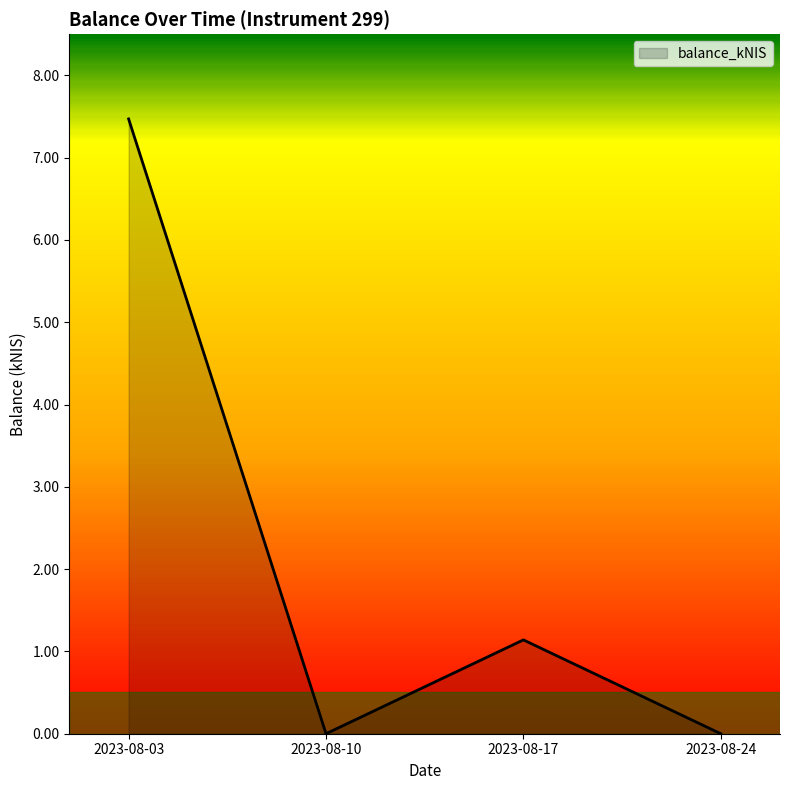

What is the greatest value displayed?

7.5